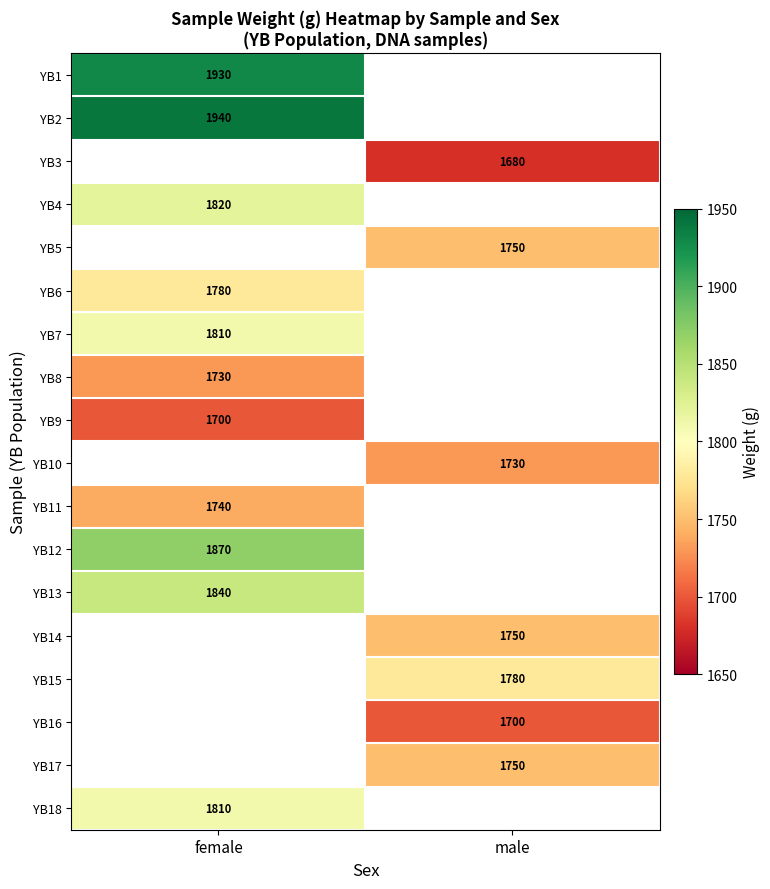

The value of YB16 at male is 2760.6. True or false?

False